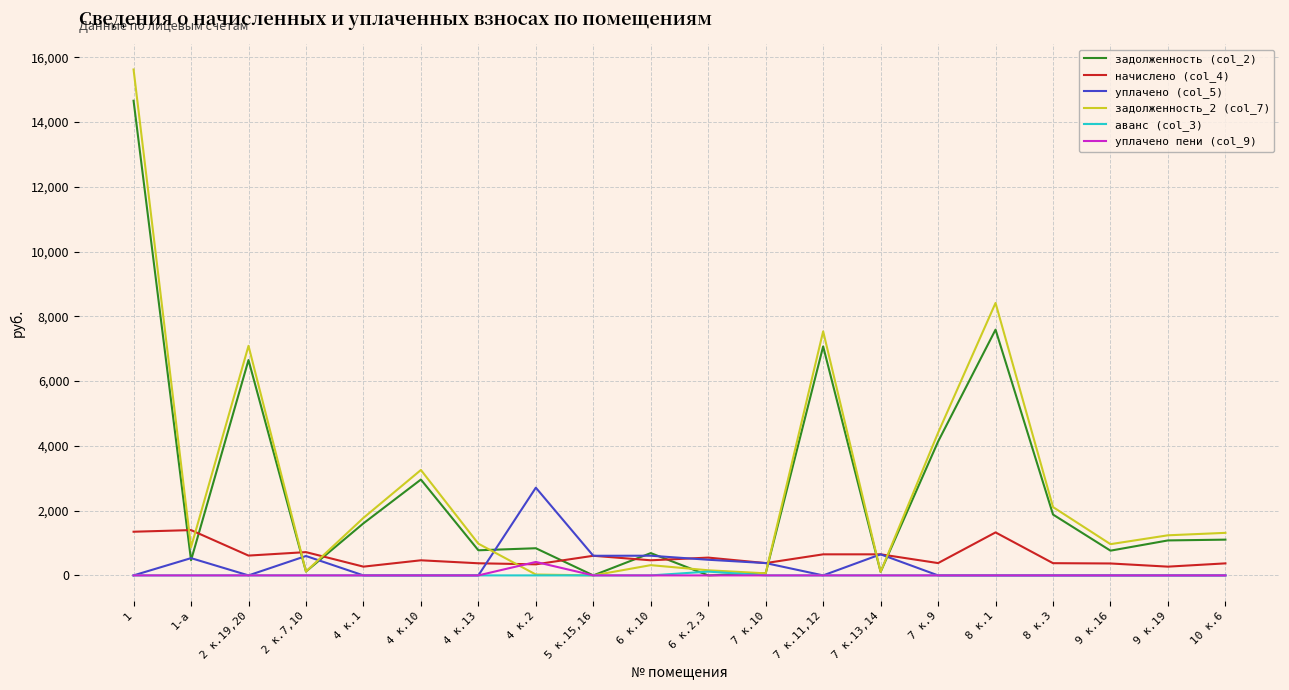

How many categories are shown in the chart?

20